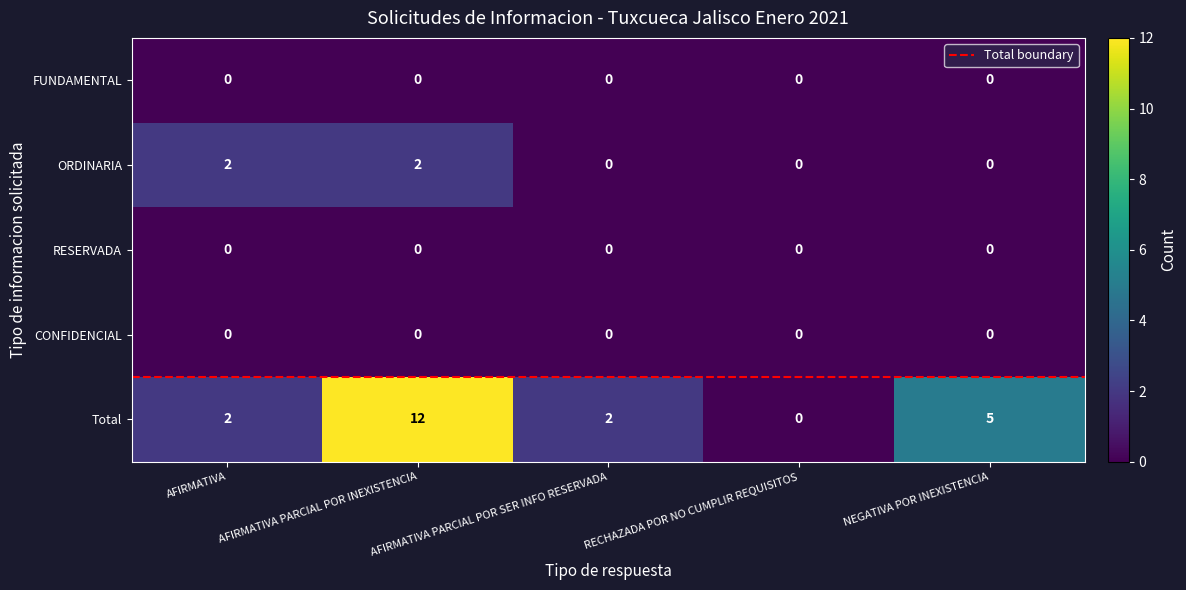

True or false: Total has a value of 5 at NEGATIVA POR INEXISTENCIA.

True